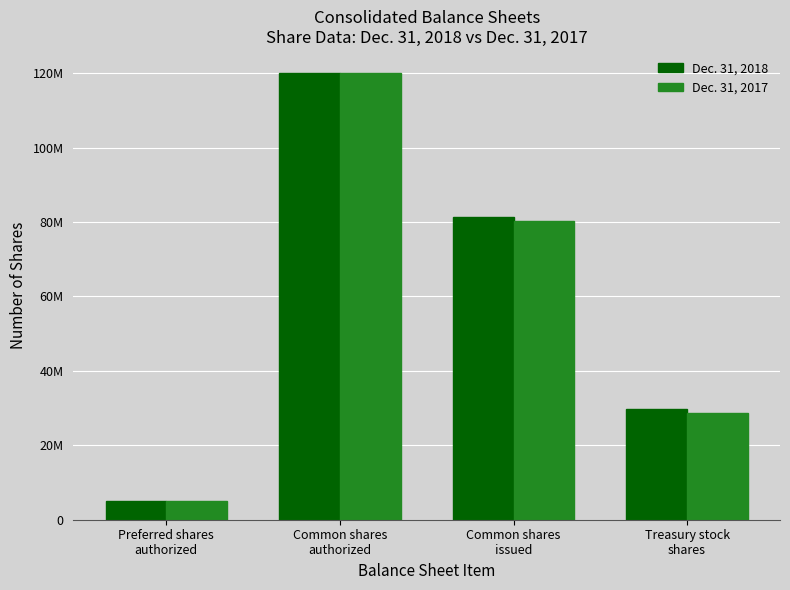

What is the spread (max minus min) of values at Treasury stock
shares?

1207464